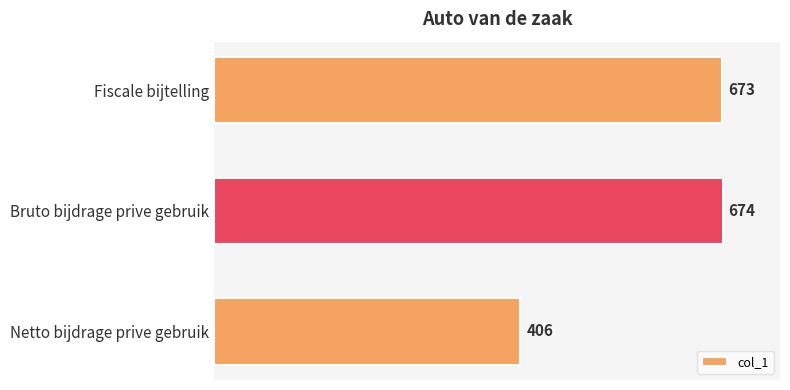

Reading top to bottom, what are all the values shown in this chart?

Fiscale bijtelling=673	Bruto bijdrage prive gebruik=674	Netto bijdrage prive gebruik=406